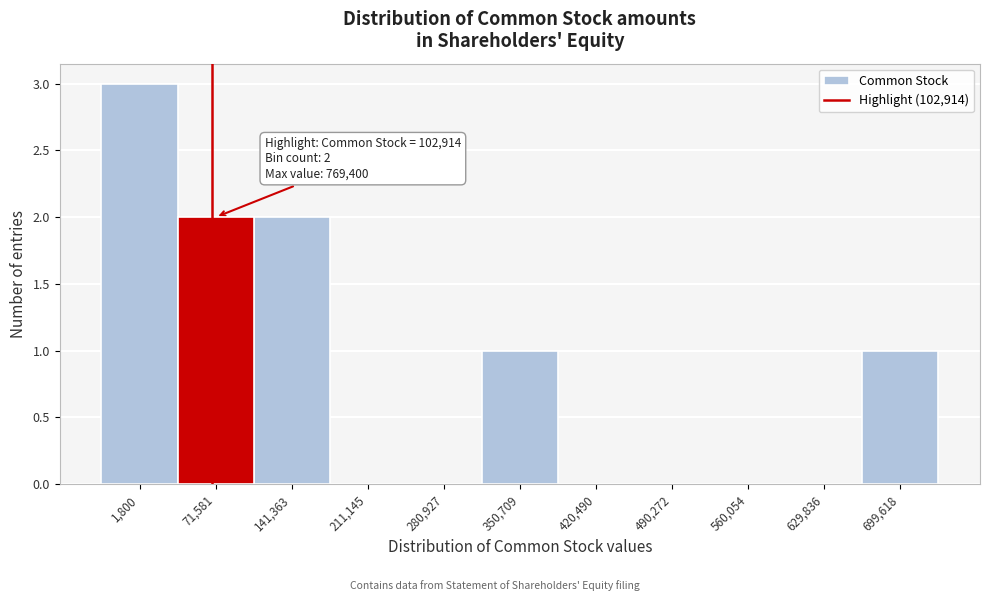

Reading right to left, extract all data points from this chart.

699,618=1	629,836=0	560,054=0	490,272=0	420,490=0	350,709=1	280,927=0	211,145=0	141,363=2	71,581=2	1,800=3